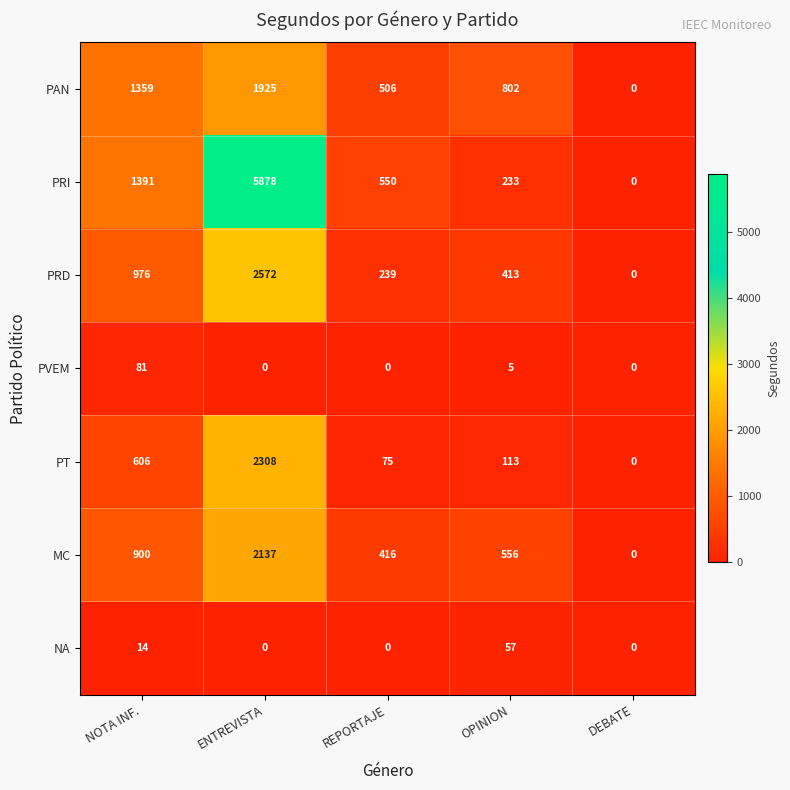

What is the total value across all series at OPINION?

2179